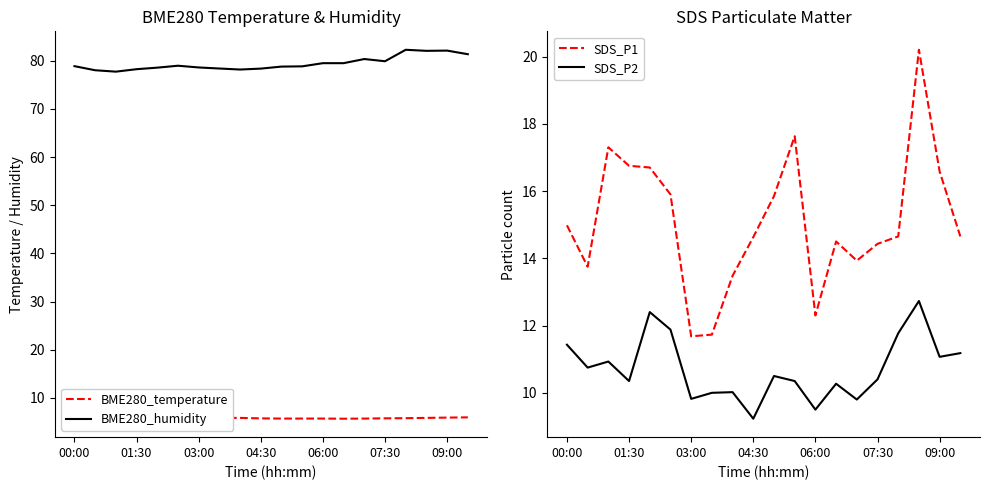

What is the lowest value of the BME280_humidity series?

77.7